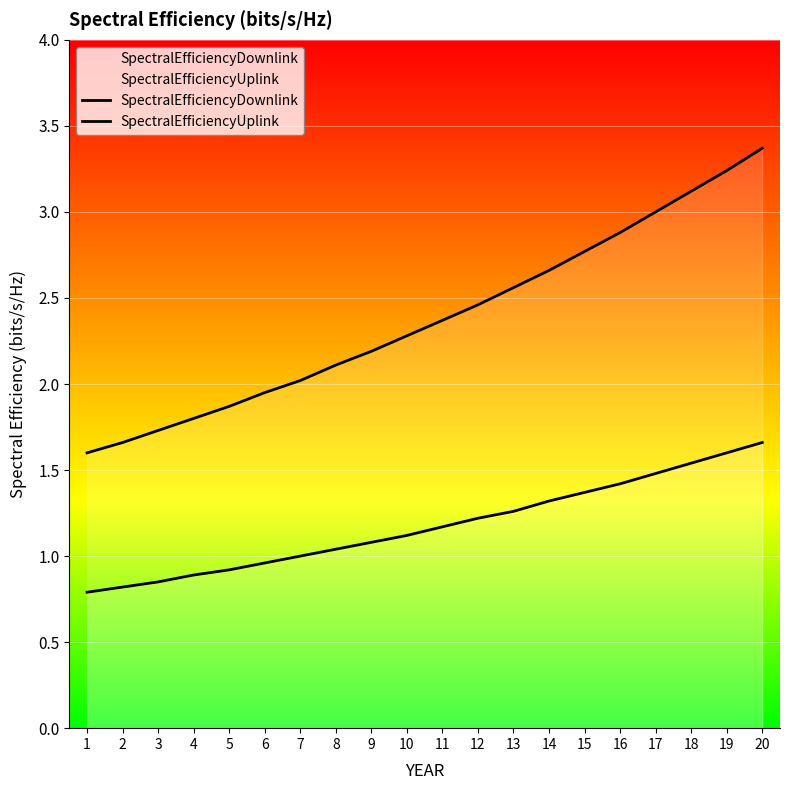

List the series in order of their peak value, lowest first.

SpectralEfficiencyUplink, SpectralEfficiencyDownlink